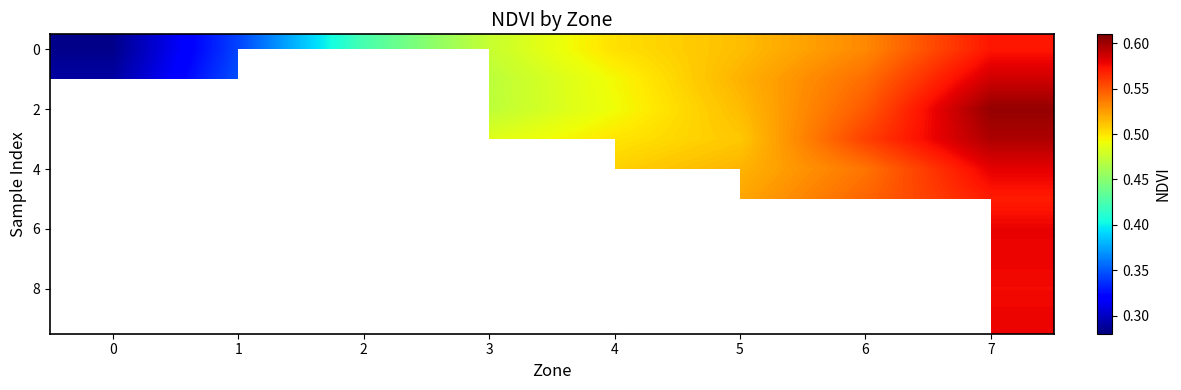

What is the total value across all series at 7?

5.8